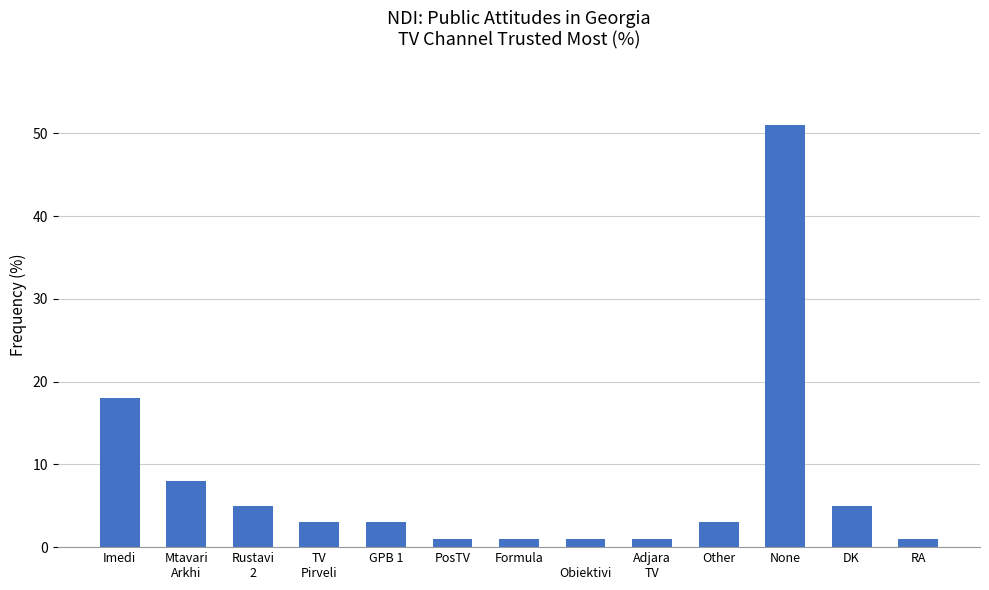

True or false: the data shows 3 at Other.

True